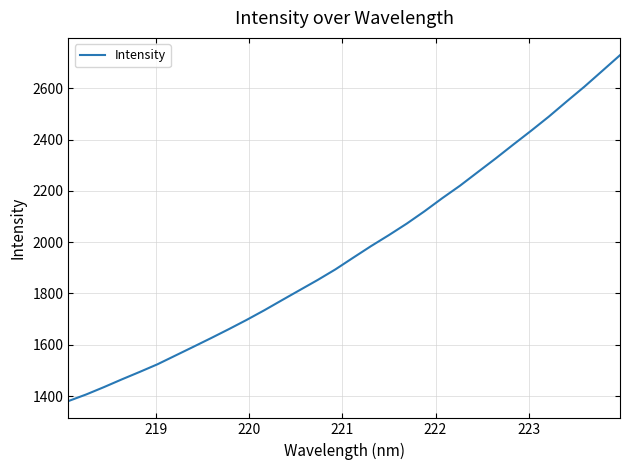

What is the sum of all values?

62900.5